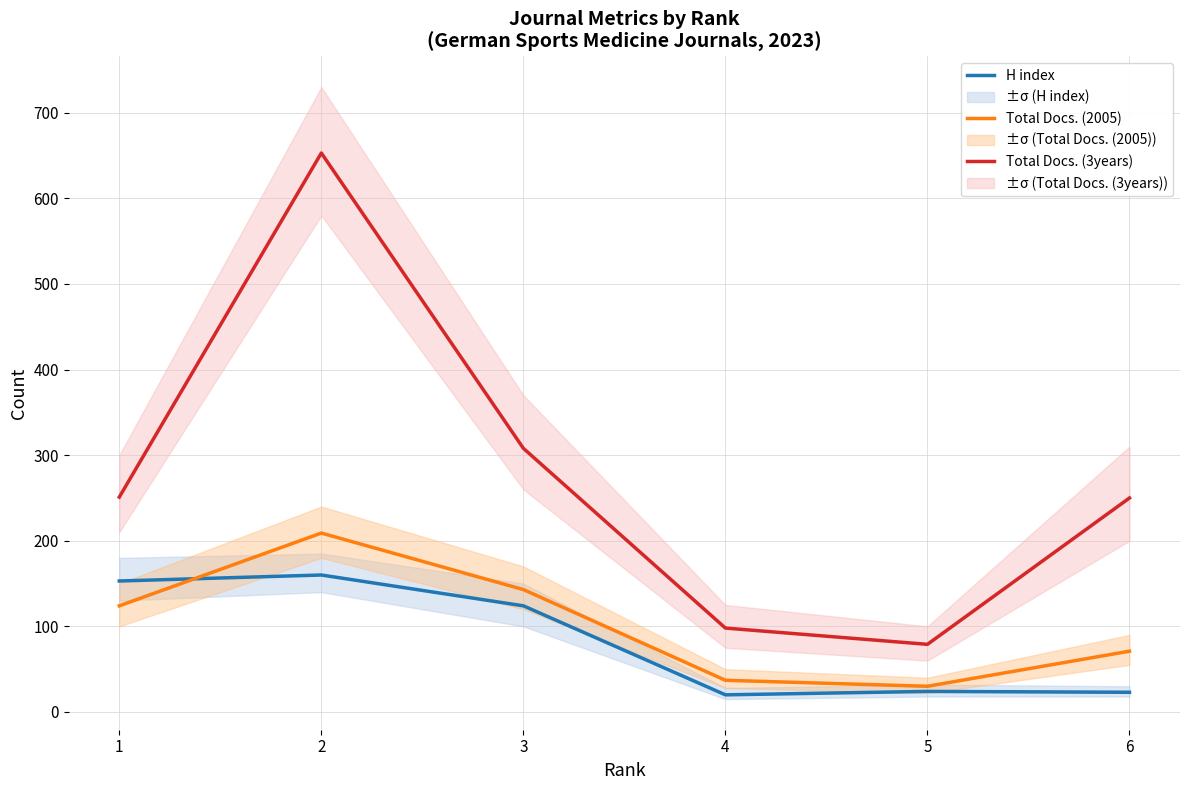

Rank the series by their maximum value, from lowest to highest.

H index, Total Docs. (2005), Total Docs. (3years)